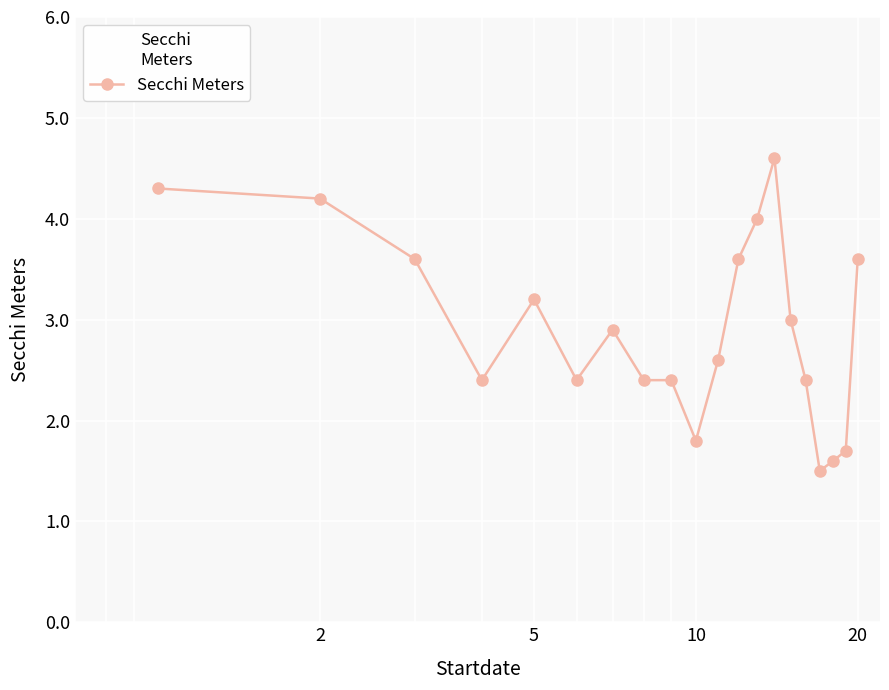

True or false: there are more than 2 points higher than both neighbors.

True